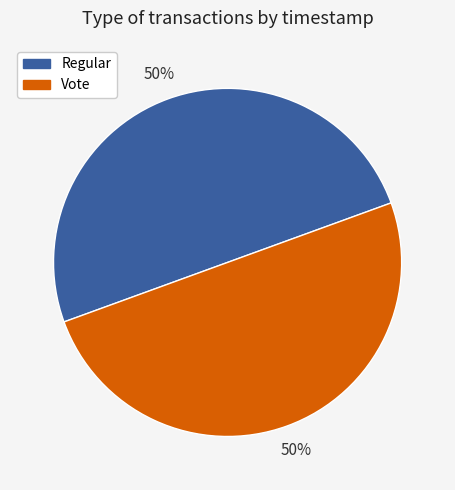

How many segments does this pie chart have?

2